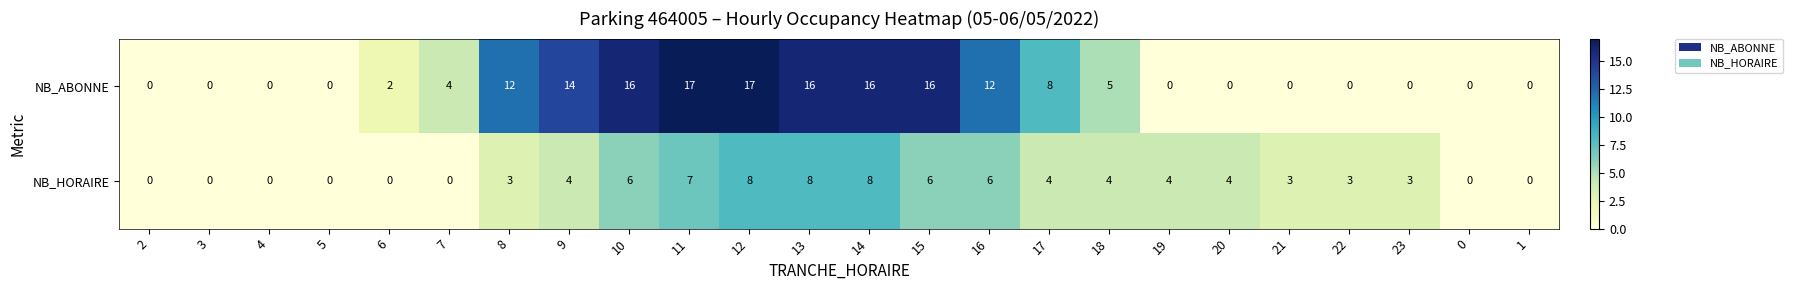

Count the number of categories in the chart.

24